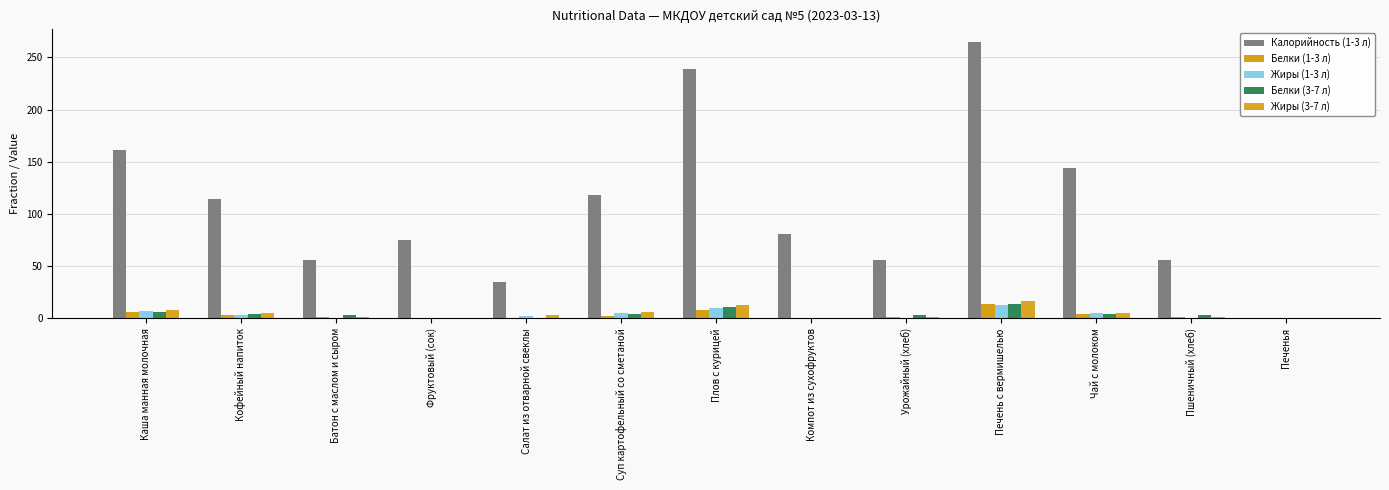

What is the sum of all Белки (3-7 л) values?

54.0